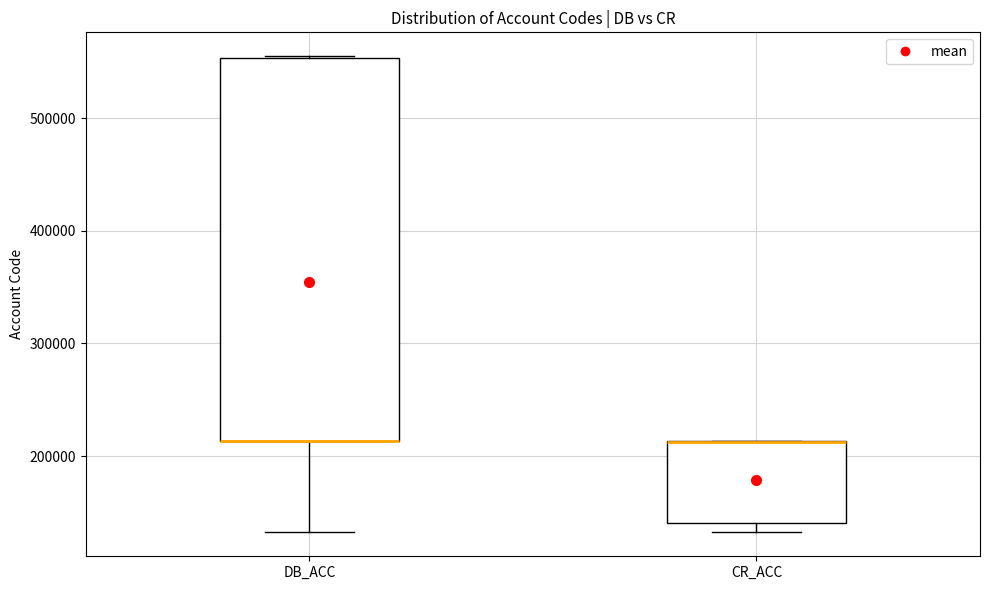

Reading left to right, read every box against the y-axis: the position of its median line, the range the box covers, and the ends of its whiskers. The values are not printed on the chart, so give them approximately, as read against the axis.

DB_ACC: median 210000 (drawn on the box's lower edge), box 210000 to 550000, whiskers 130000 to 560000
CR_ACC: median 210000 (drawn on the box's upper edge), box 140000 to 210000, whiskers 130000 to 210000